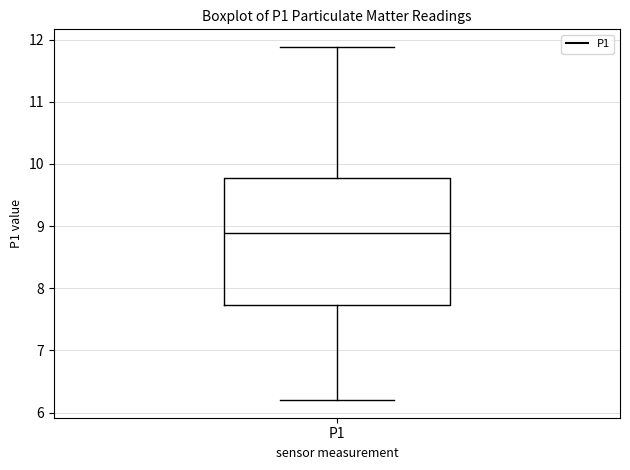

Transcribe this box plot: give where the median line is, the range the box spans, and where the two whiskers end, as read against the y-axis. The values are not printed on the chart, so give them approximately, as read against the axis.

median 8.9, box 7.7 to 9.8, whiskers 6.2 to 11.9